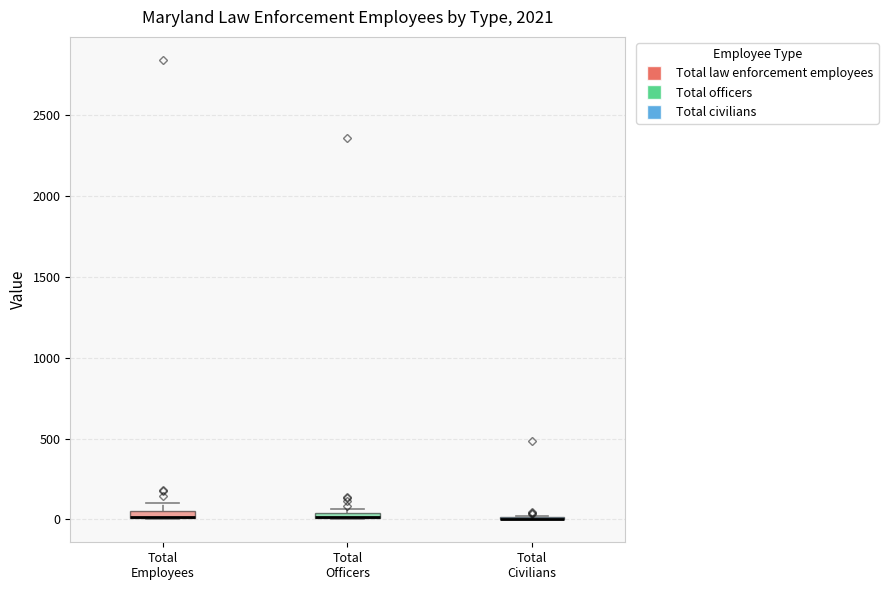

Where is the lower edge of the box for Total Employees on the y-axis? The values are not printed on the chart, so give them approximately, as read against the axis.

0